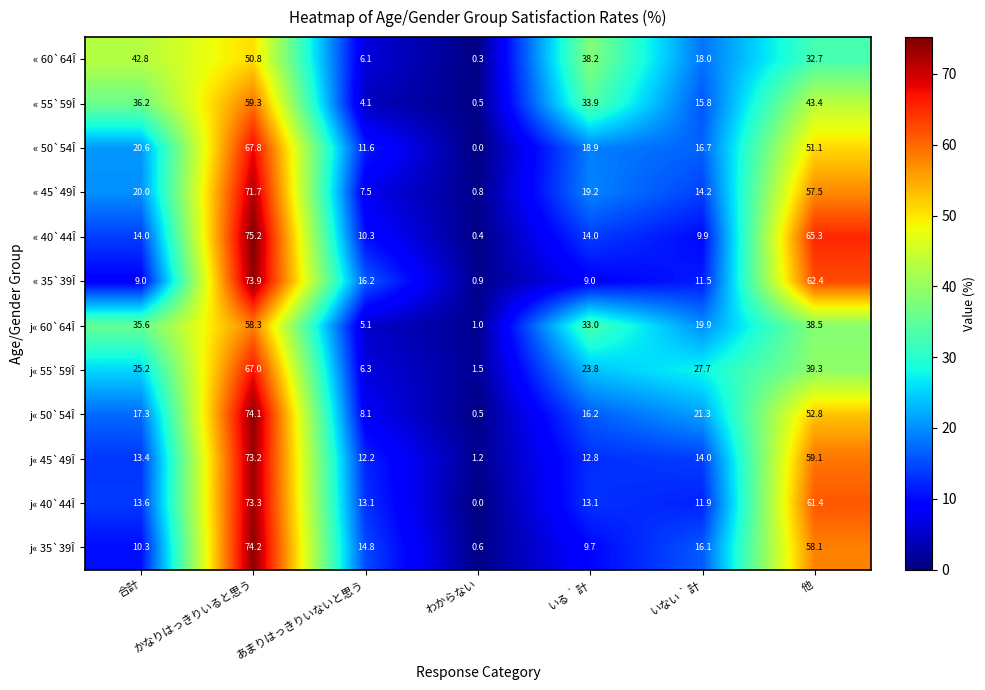

Where is j« 55`59Î nearest to the value 34?

他